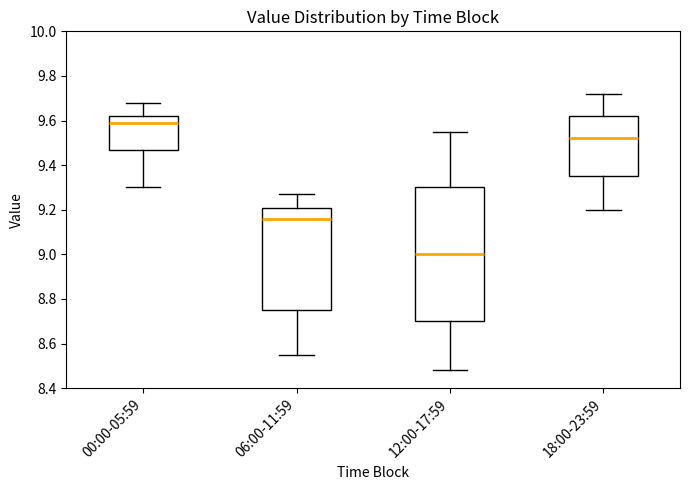

Where does the median line of the box for 06:00-11:59 sit on the y-axis? The values are not printed on the chart, so give them approximately, as read against the axis.

9.16